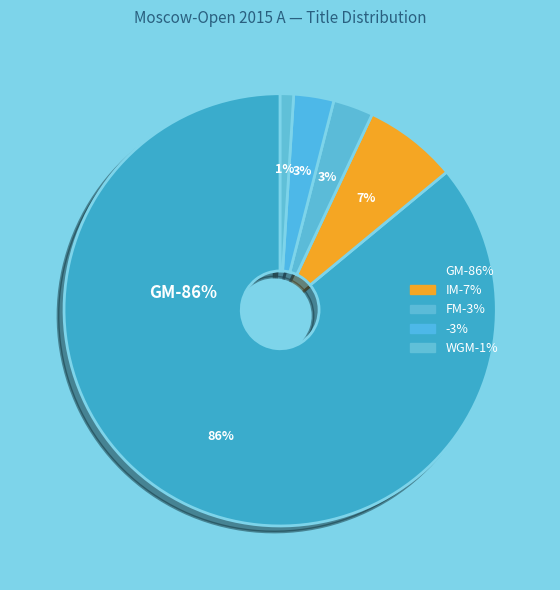

Which category has the biggest portion of the pie?

GM